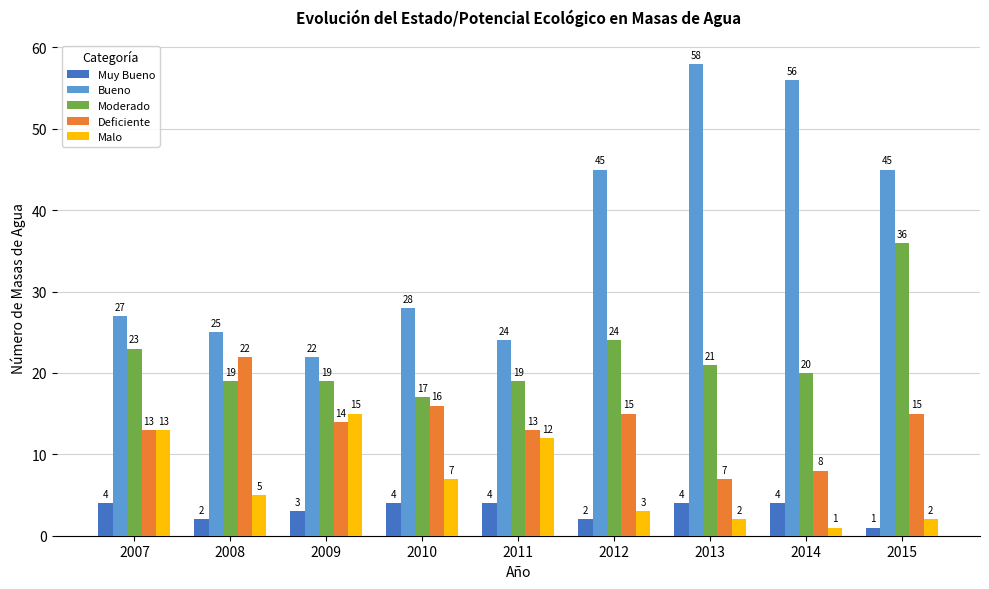

Reading left to right, list all the values displayed in this chart.

Muy Bueno: 2007=4	2008=2	2009=3	2010=4	2011=4	2012=2	2013=4	2014=4	2015=1
Bueno: 2007=27	2008=25	2009=22	2010=28	2011=24	2012=45	2013=58	2014=56	2015=45
Moderado: 2007=23	2008=19	2009=19	2010=17	2011=19	2012=24	2013=21	2014=20	2015=36
Deficiente: 2007=13	2008=22	2009=14	2010=16	2011=13	2012=15	2013=7	2014=8	2015=15
Malo: 2007=13	2008=5	2009=15	2010=7	2011=12	2012=3	2013=2	2014=1	2015=2